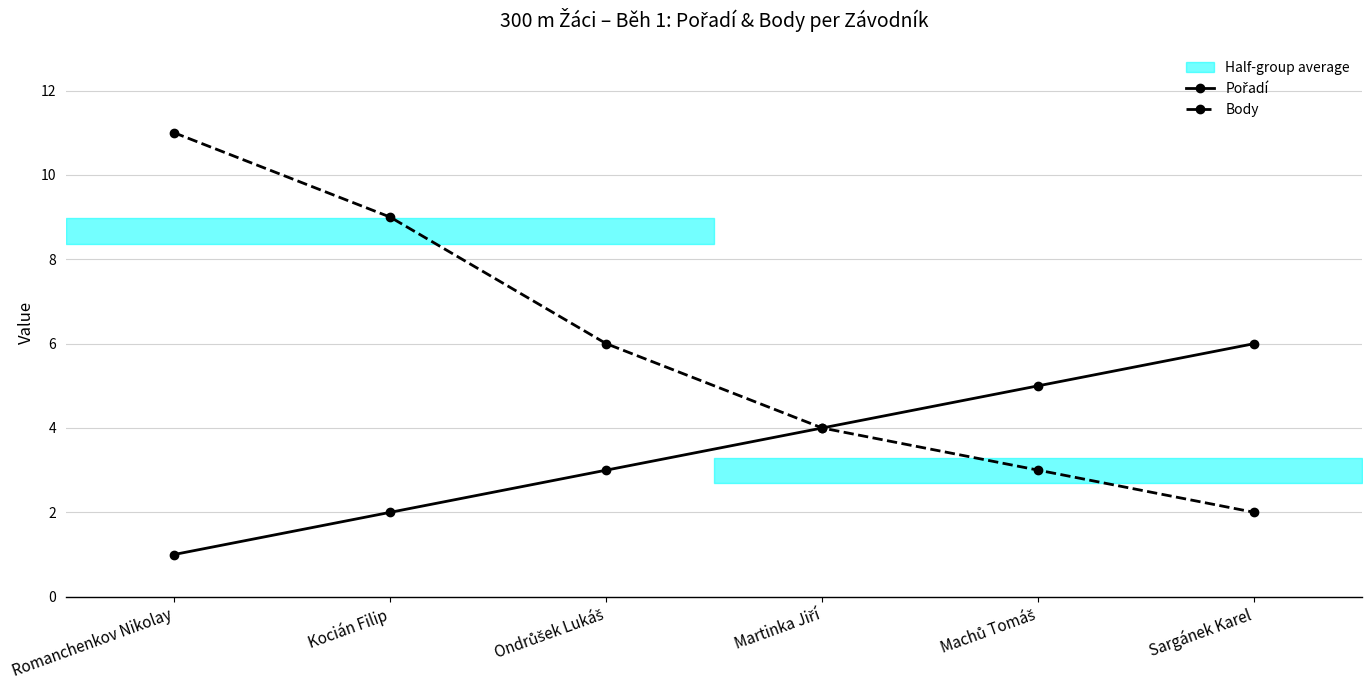

Count the Pořadí values in the range 2 to 5.

4